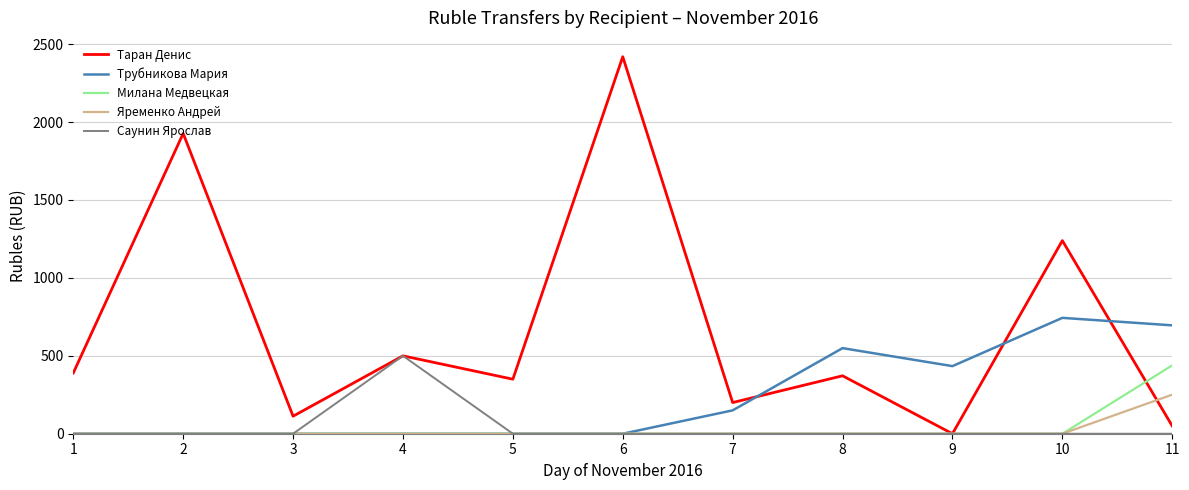

What is the highest value of the Саунин Ярослав series?

499.9